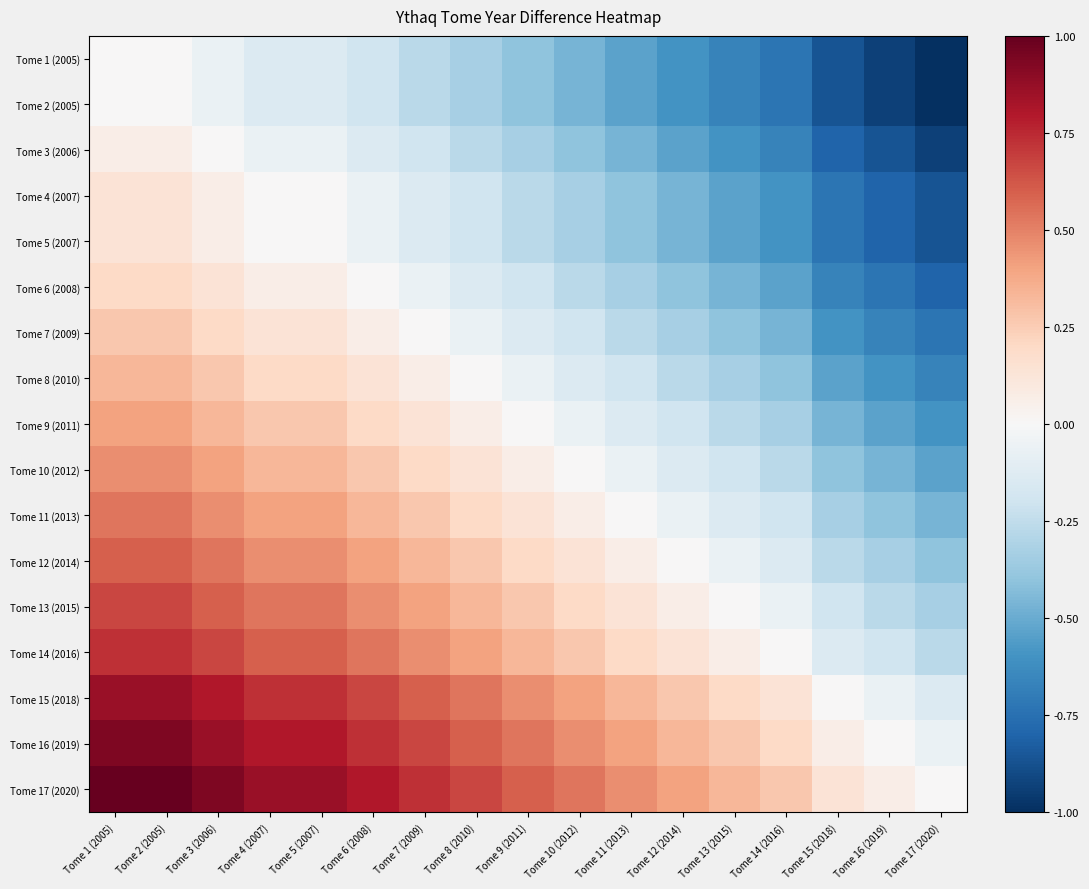

List the series in order of their peak value, lowest first.

Tome 1 (2005), Tome 2 (2005), Tome 3 (2006), Tome 4 (2007), Tome 5 (2007), Tome 6 (2008), Tome 7 (2009), Tome 8 (2010), Tome 9 (2011), Tome 10 (2012), Tome 11 (2013), Tome 12 (2014), Tome 13 (2015), Tome 14 (2016), Tome 15 (2018), Tome 16 (2019), Tome 17 (2020)